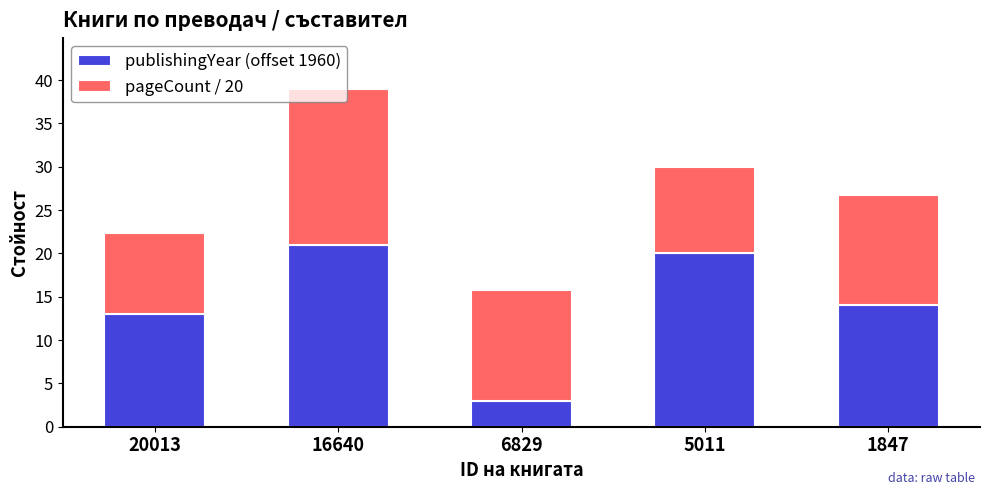

The value of publishingYear (offset 1960) at 20013 is 13.0. True or false?

True